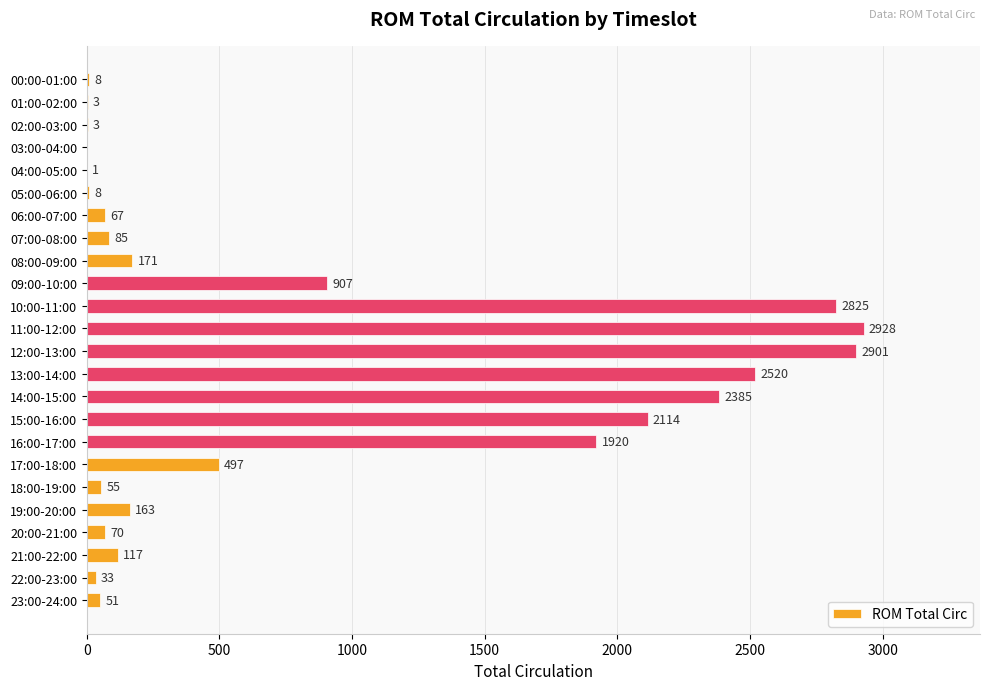

Reading bottom to top, extract all data points from this chart.

23:00-24:00=51	22:00-23:00=33	21:00-22:00=117	20:00-21:00=70	19:00-20:00=163	18:00-19:00=55	17:00-18:00=497	16:00-17:00=1920	15:00-16:00=2114	14:00-15:00=2385	13:00-14:00=2520	12:00-13:00=2901	11:00-12:00=2928	10:00-11:00=2825	09:00-10:00=907	08:00-09:00=171	07:00-08:00=85	06:00-07:00=67	05:00-06:00=8	04:00-05:00=1	03:00-04:00=0	02:00-03:00=3	01:00-02:00=3	00:00-01:00=8